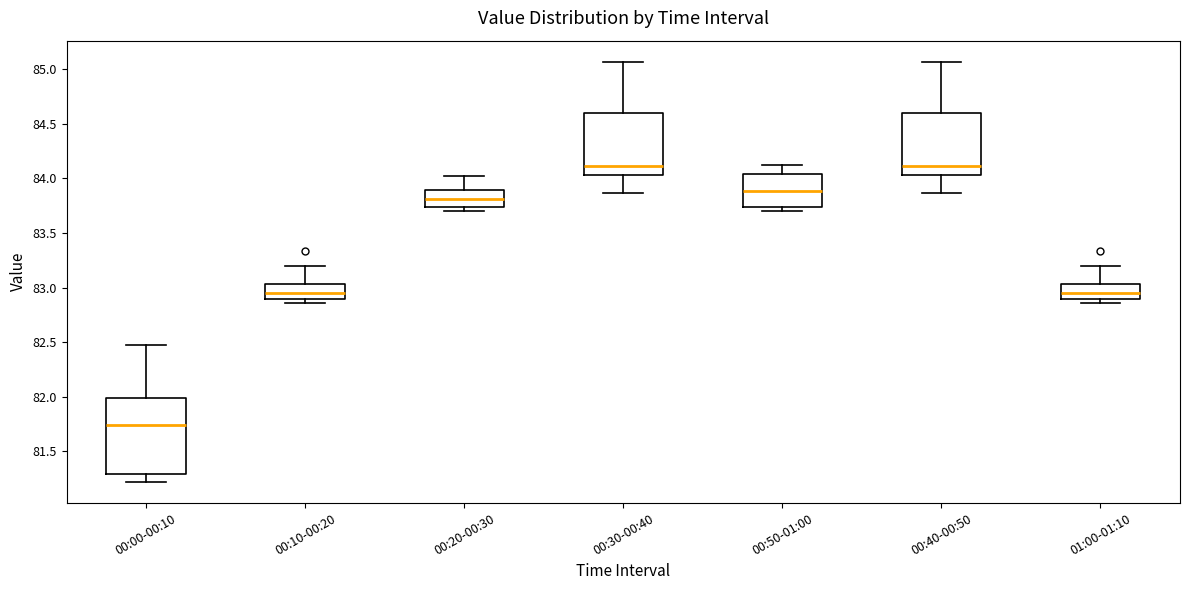

Which box is the tallest, from its lower edge to its upper edge?

00:00-00:10